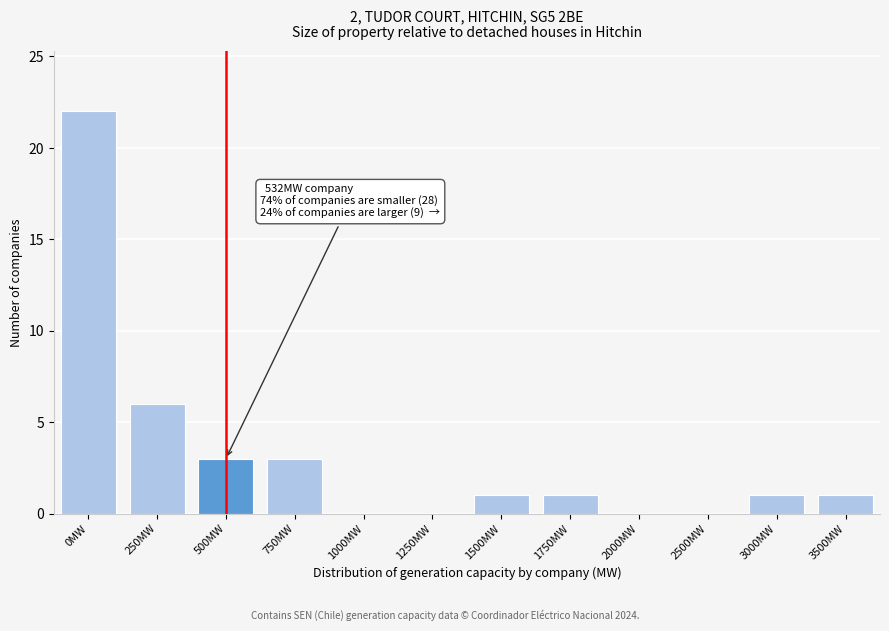

Reading left to right, what are all the values shown in this chart?

0MW=22	250MW=6	500MW=3	750MW=3	1000MW=0	1250MW=0	1500MW=1	1750MW=1	2000MW=0	2500MW=0	3000MW=1	3500MW=1